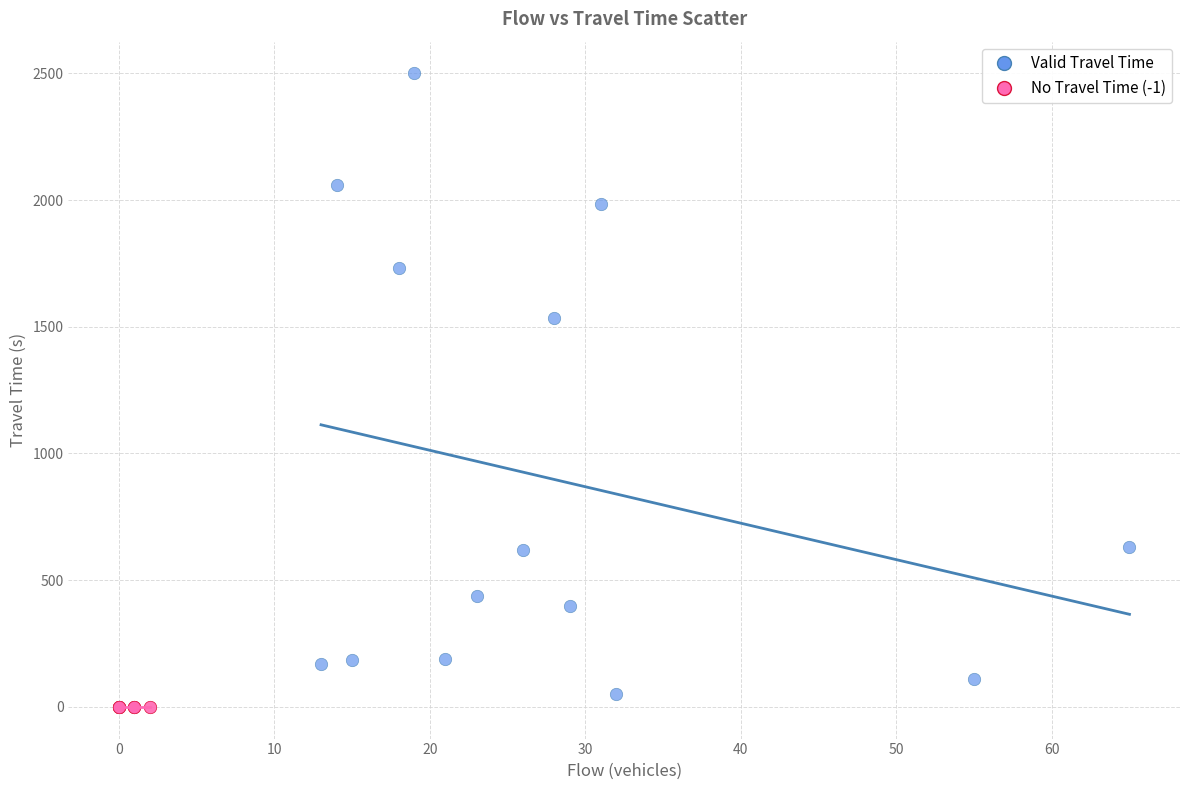

Which series contains the highest Y value?

Valid Travel Time